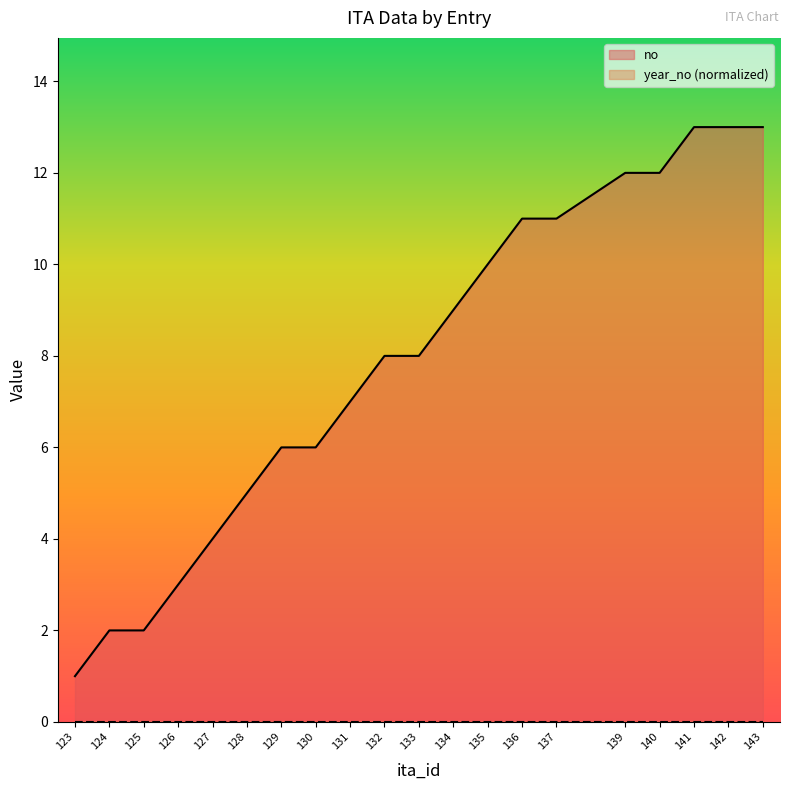

What is the spread (max minus min) of values at 134?

9